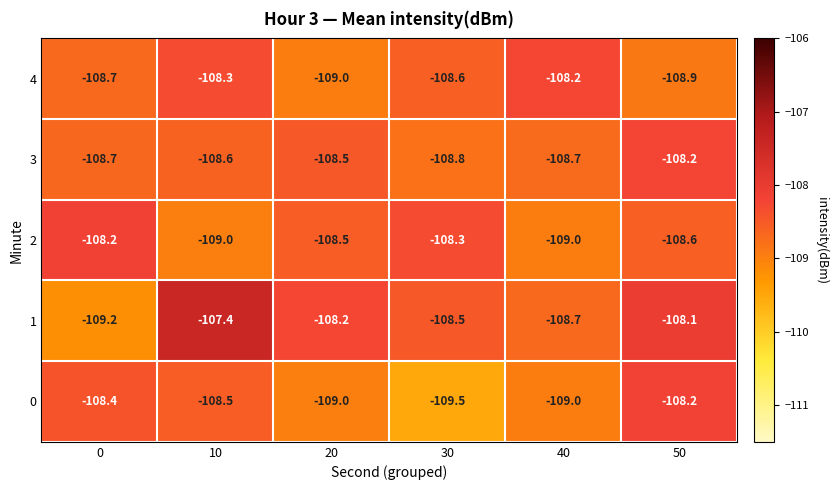

At which label does 1 first exceed -108?

10